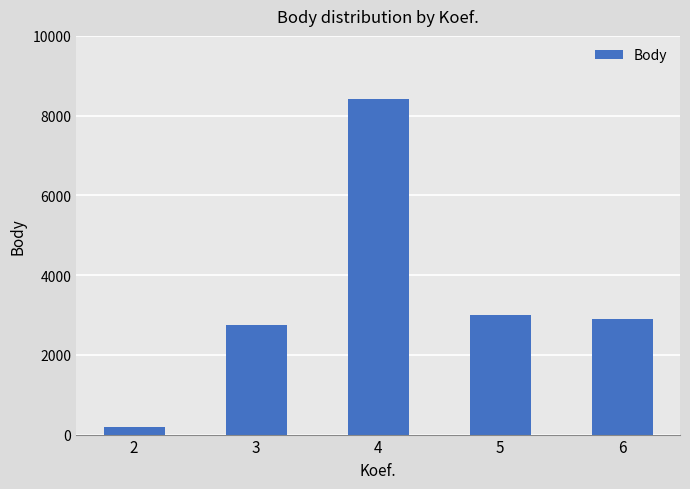

List the labels in order of value, largest first.

4, 5, 6, 3, 2